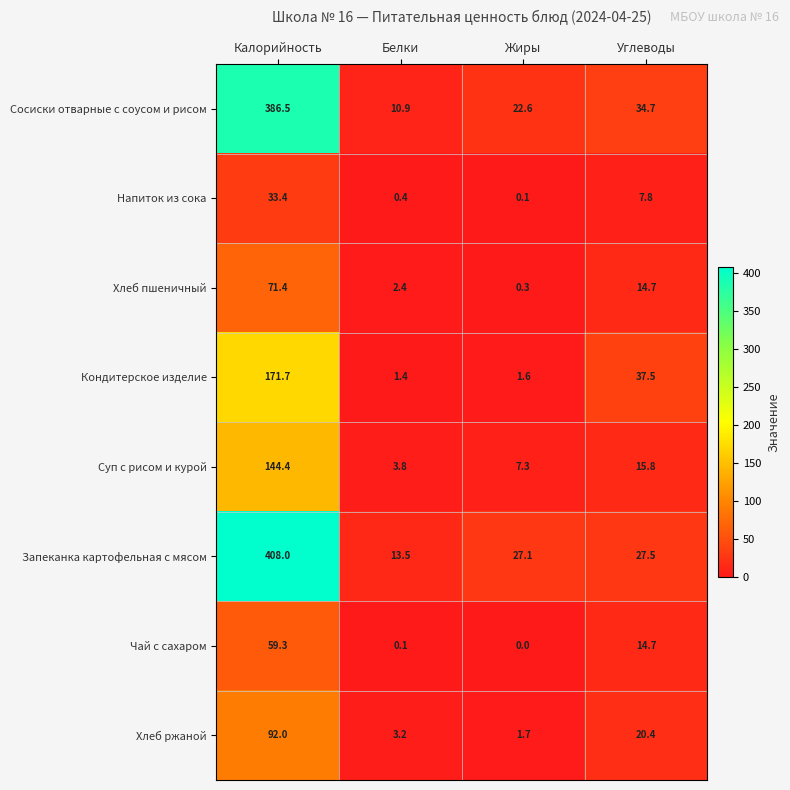

Which series has the largest total across all categories?

Запеканка картофельная с мясом